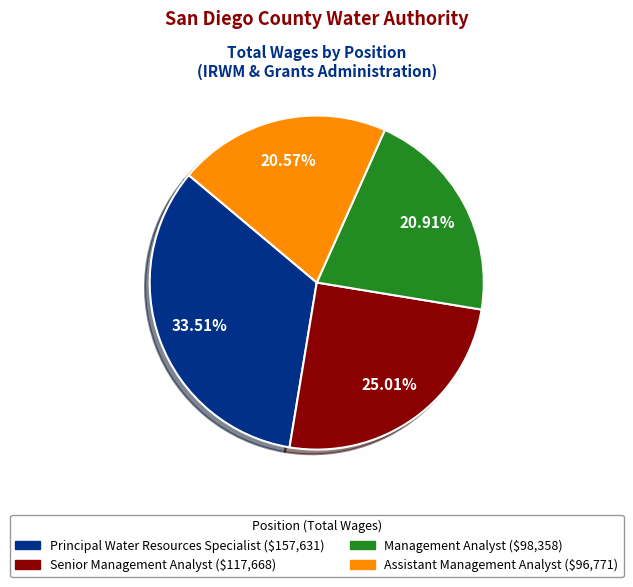

To the nearest percent, what is the average slice percentage?

25%